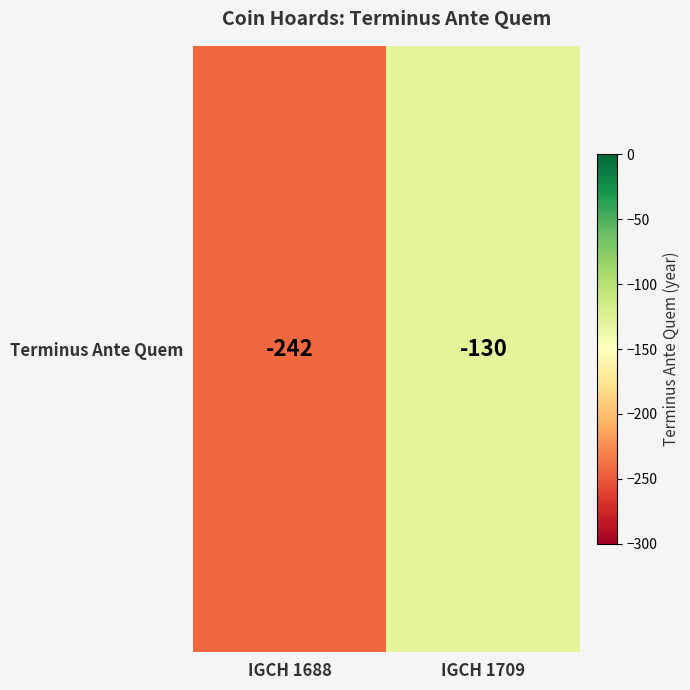

List the labels in order of value, smallest first.

IGCH 1688, IGCH 1709